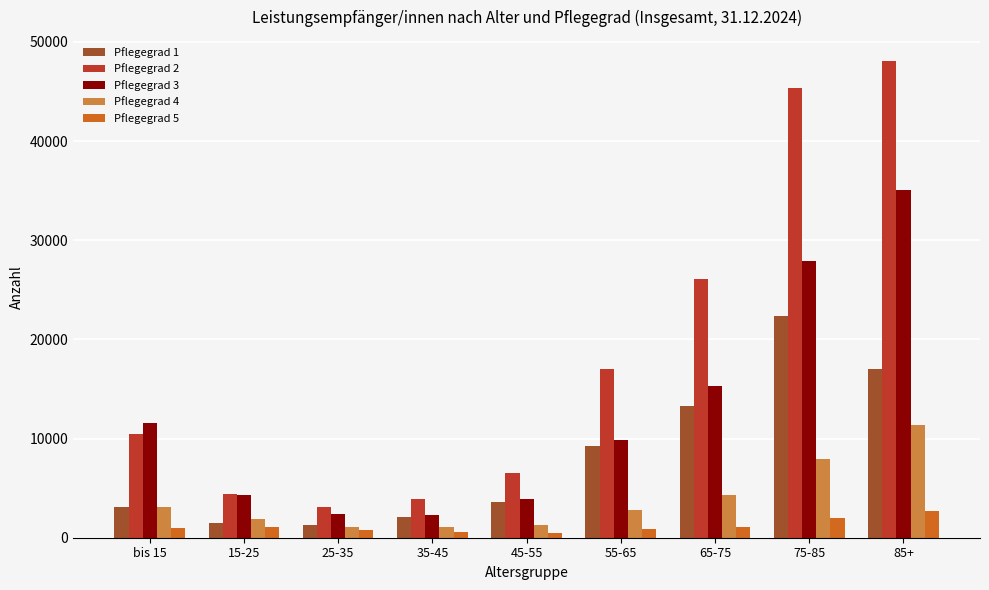

Which series has the largest total across all categories?

Pflegegrad 2